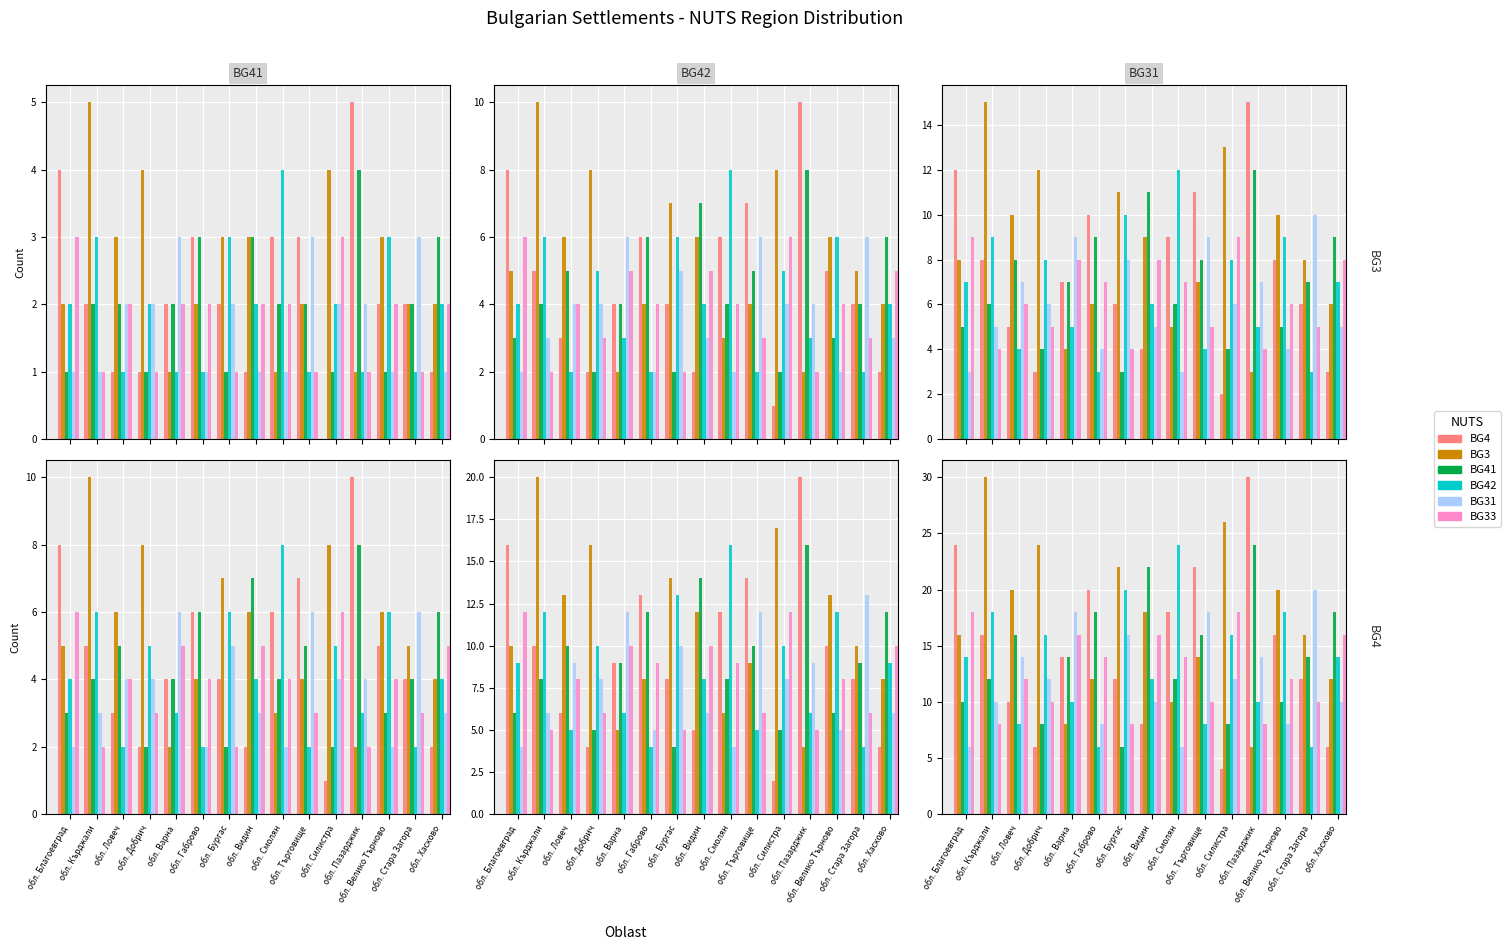

What is the sum of the BG4 values at обл. Пазарджик and обл. Варна?

44